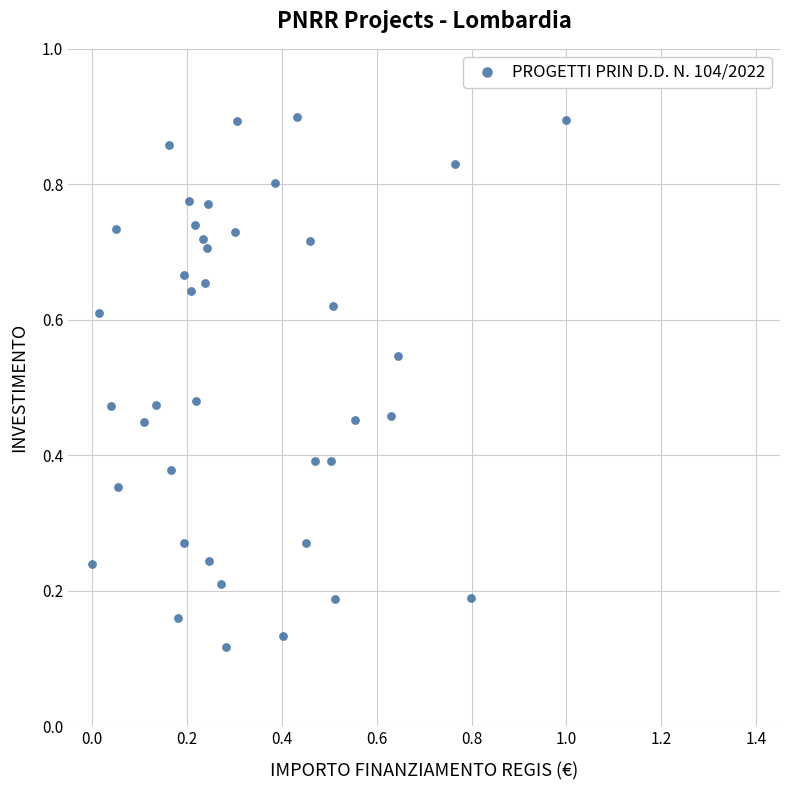

How many points are shown in the scatter plot?

40